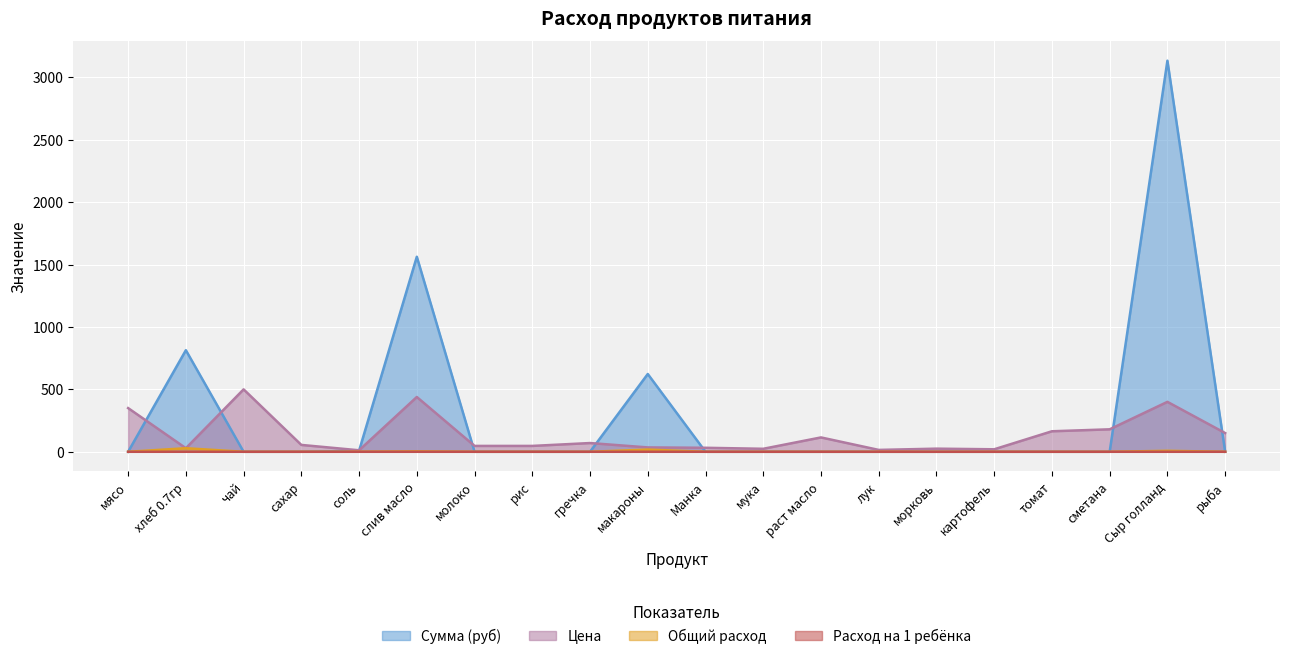

Which label corresponds to the largest value in the chart?

Сыр голланд